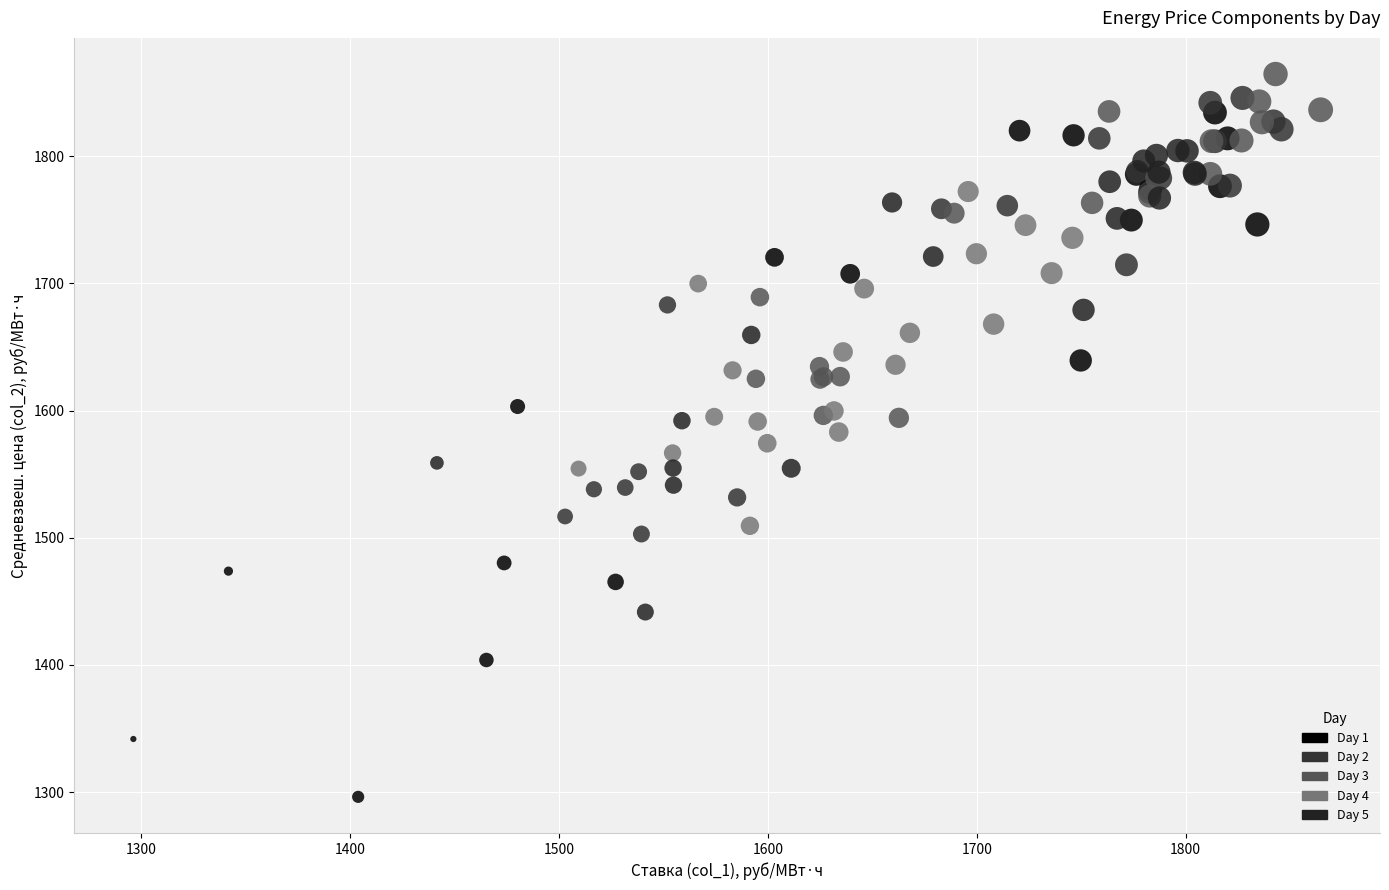

Which series has the widest spread of Y values?

Day 1